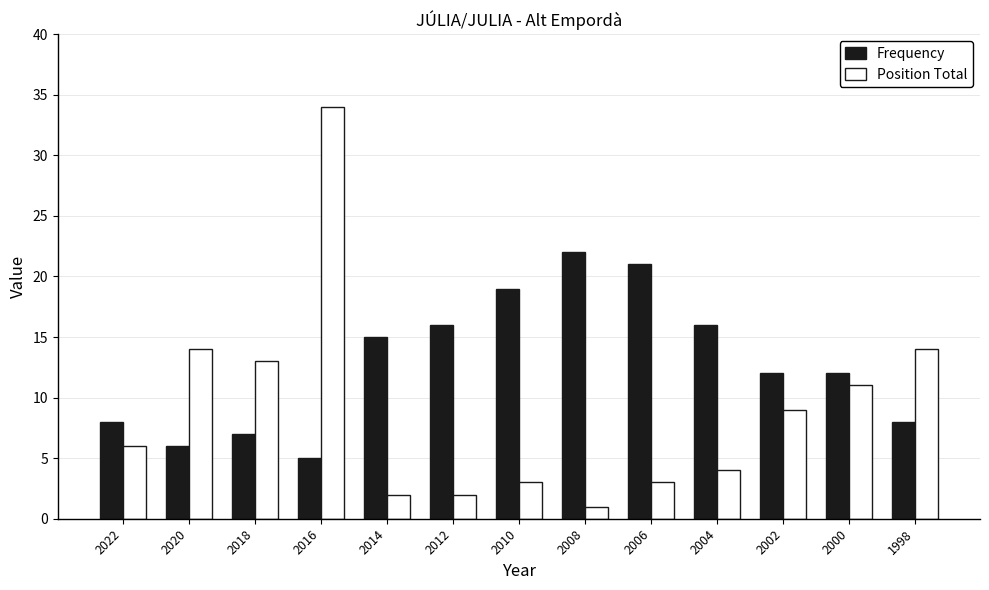

Is it true that Frequency equals 28 at 2006?

False